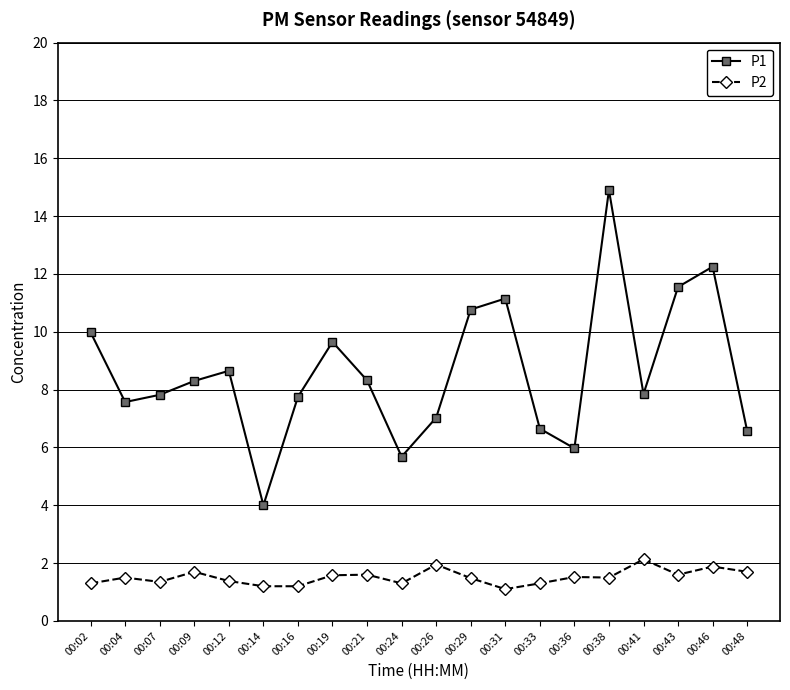

Which category has the highest value in the P1 series?

00:38